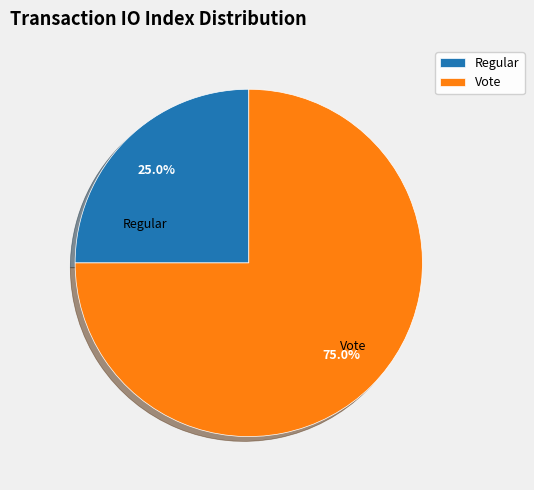

Does Regular represent more than half of the total?

No